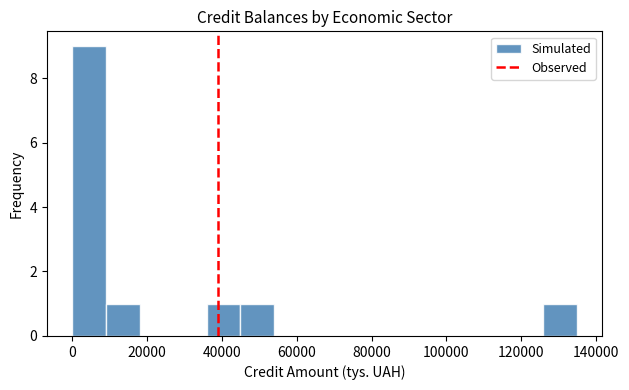

What is the height of the bar covering 126000 to 134000 on the x-axis? Neither the bar edges nor the heights are printed on the chart, so give them approximately, as read against the axes.

1